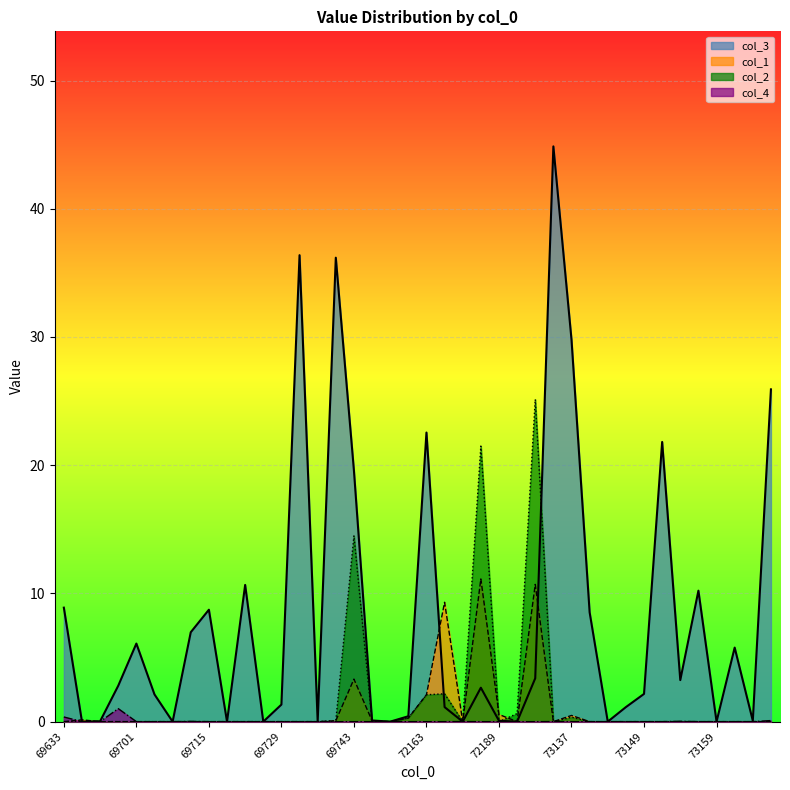

Where do col_2 and col_1 first cross each other?

69743 and 69749